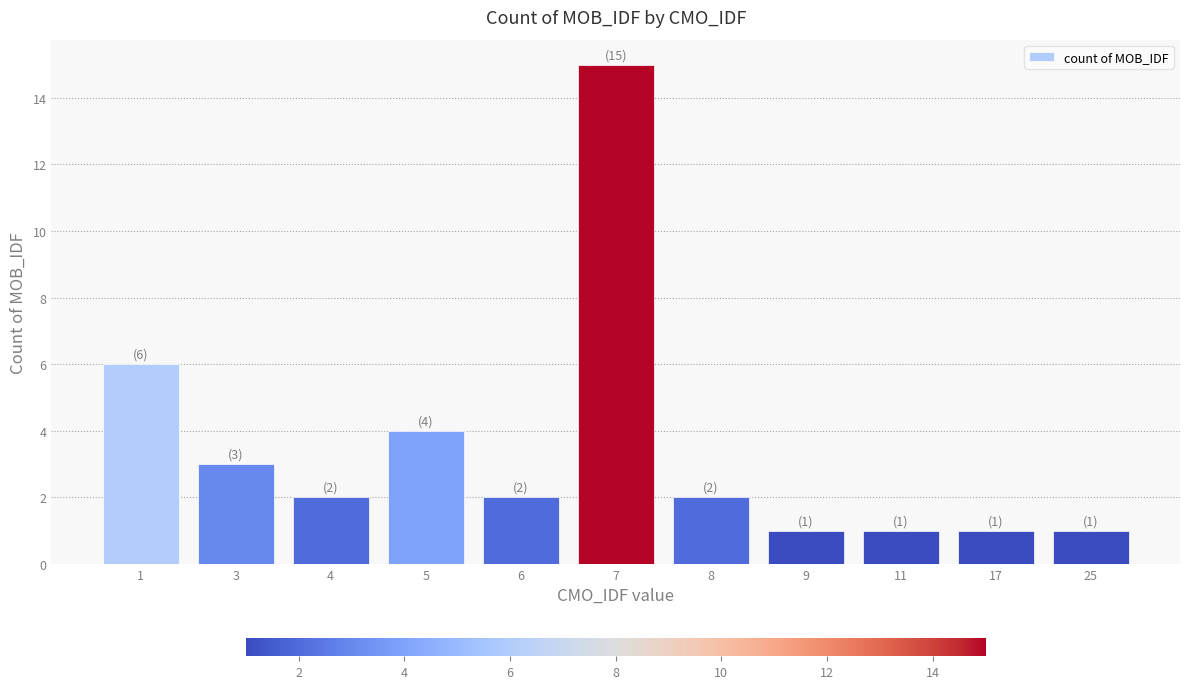

What is the maximum value shown in the chart?

15